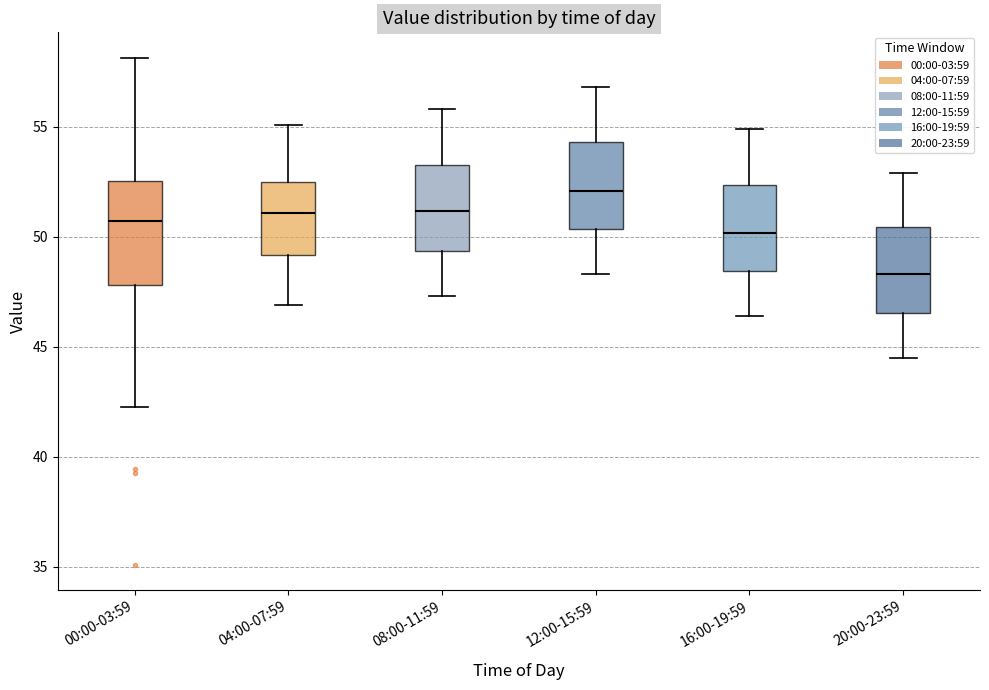

Reading left to right, transcribe this box plot: for each box, give where its median line is, the range the box spans, and where its two whiskers end, as read against the y-axis. The values are not printed on the chart, so give them approximately, as read against the axis.

00:00-03:59: median 50.5, box 48.0 to 52.5, whiskers 42.5 to 58.0
04:00-07:59: median 51.0, box 49.0 to 52.5, whiskers 47.0 to 55.0
08:00-11:59: median 51.0, box 49.5 to 53.5, whiskers 47.5 to 56.0
12:00-15:59: median 52.0, box 50.5 to 54.5, whiskers 48.5 to 57.0
16:00-19:59: median 50.0, box 48.5 to 52.5, whiskers 46.5 to 55.0
20:00-23:59: median 48.5, box 46.5 to 50.5, whiskers 44.5 to 53.0